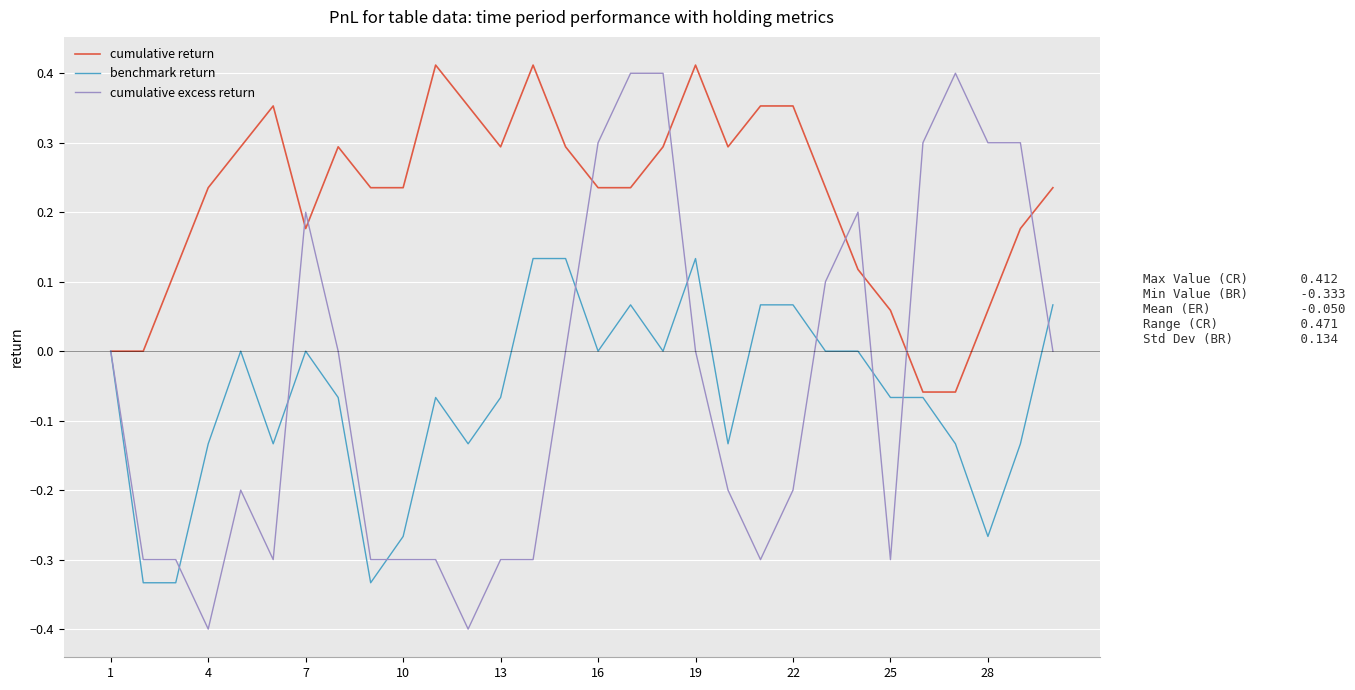

Rank the series by their maximum value, from lowest to highest.

benchmark return, cumulative excess return, cumulative return